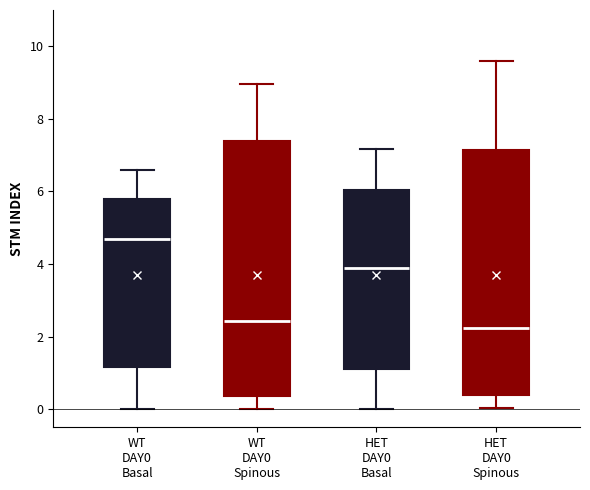

Reading left to right, read every box against the y-axis: the position of its median line, the range the box covers, and the ends of its whiskers. The values are not printed on the chart, so give them approximately, as read against the axis.

WT DAY0 Basal: median 4.8, box 1.2 to 5.8, whiskers 0.0 to 6.6
WT DAY0 Spinous: median 2.4, box 0.4 to 7.4, whiskers 0.0 to 9.0
HET DAY0 Basal: median 3.8, box 1.2 to 6.0, whiskers 0.0 to 7.2
HET DAY0 Spinous: median 2.2, box 0.4 to 7.2, whiskers 0.0 to 9.6